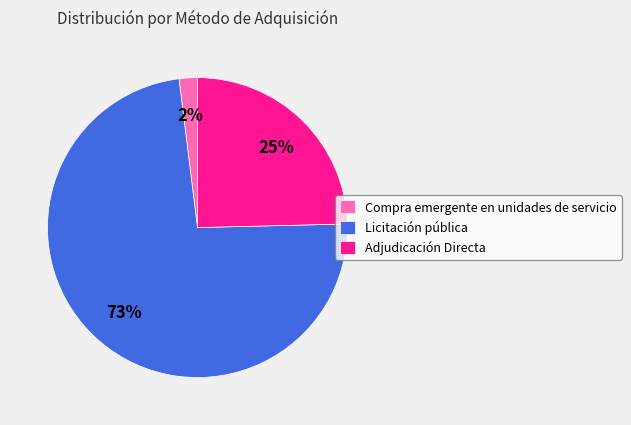

To the nearest percent, what portion does Adjudicación Directa represent?

25%